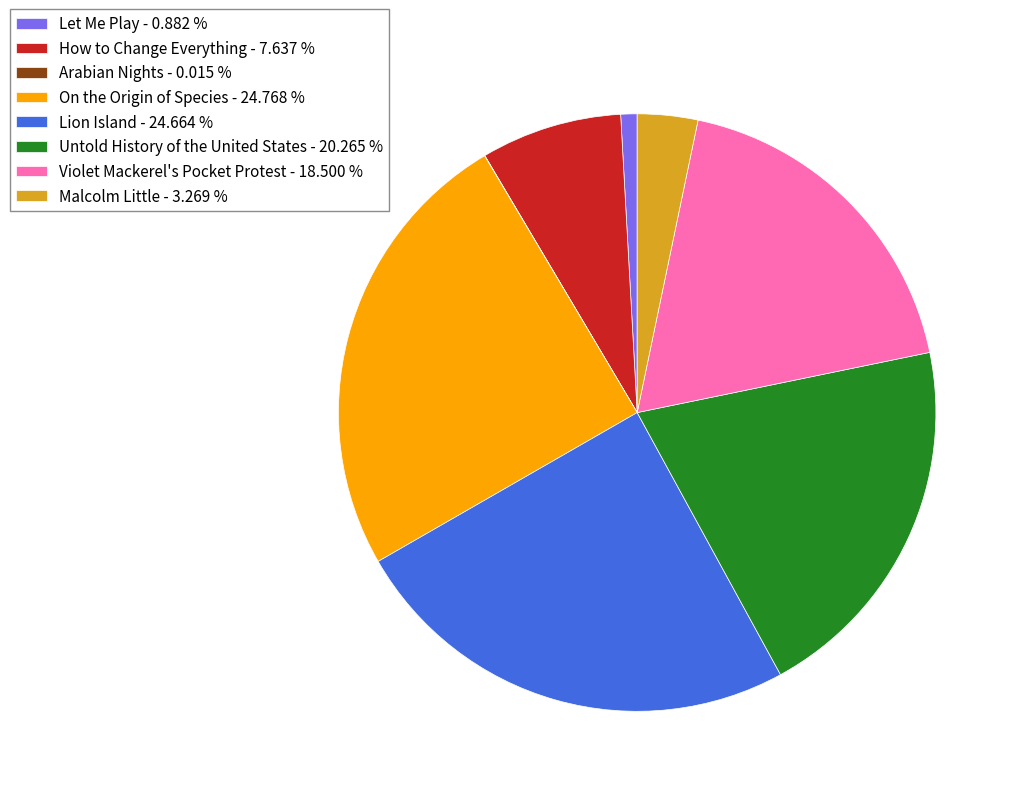

The Lion Island slice represents 25% of the pie. True or false?

True